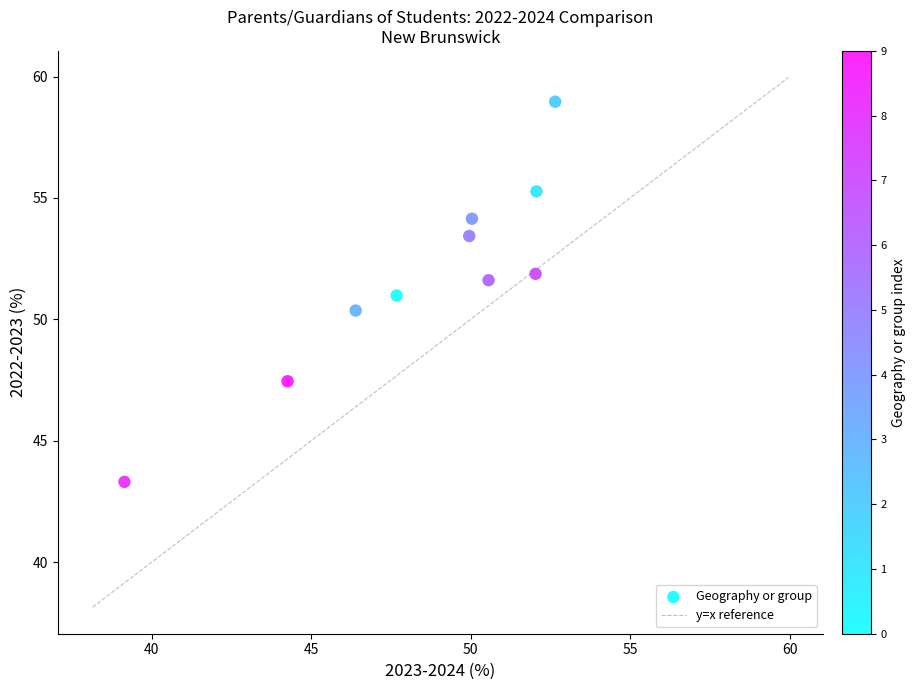

What is the average X value?

48.5